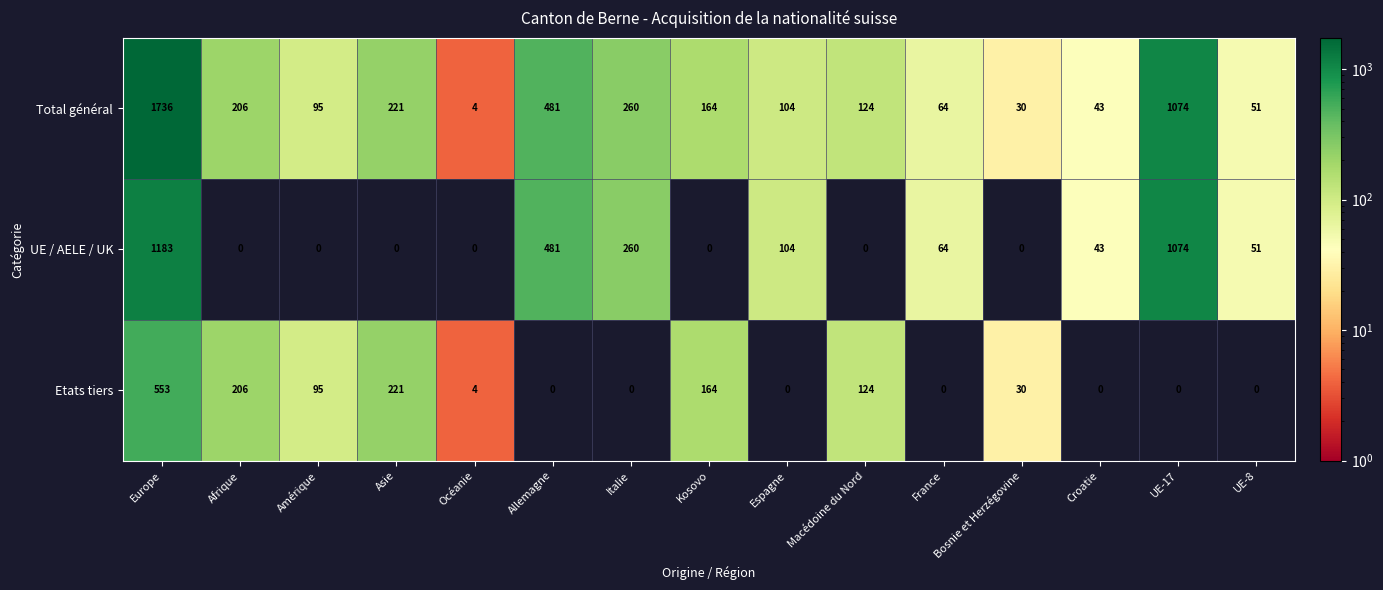

Is it true that Total général equals 24 at Espagne?

False